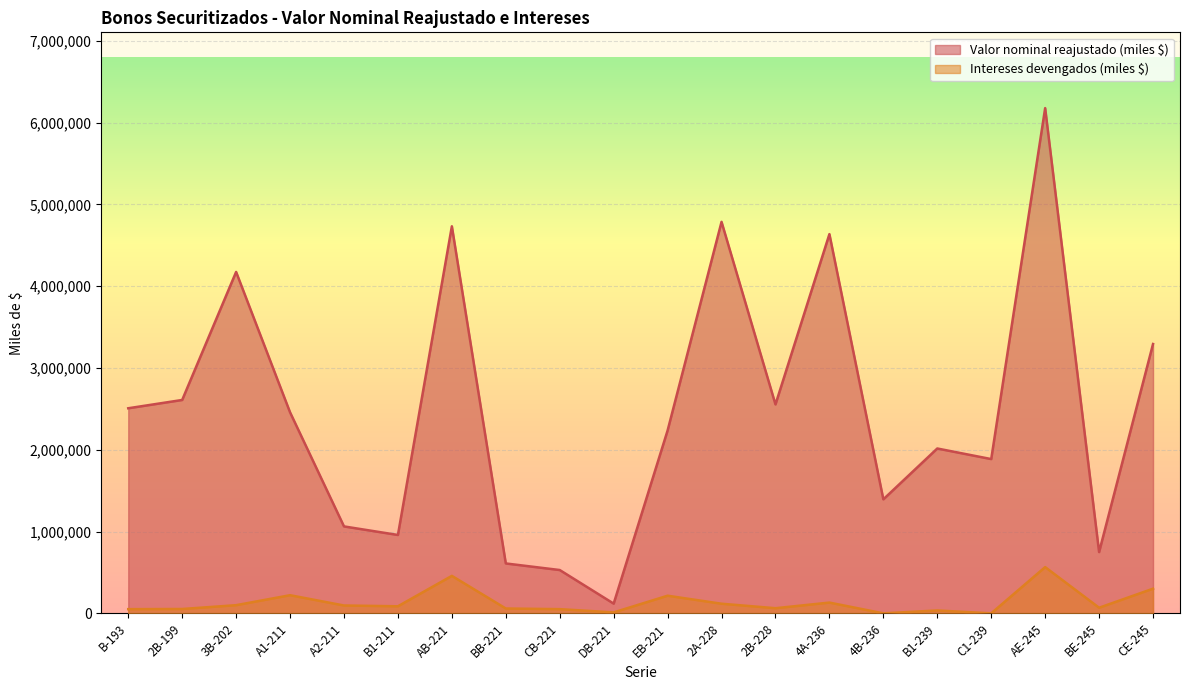

What is the difference between the second highest and second lowest values in the Intereses devengados (miles $) series?

458146